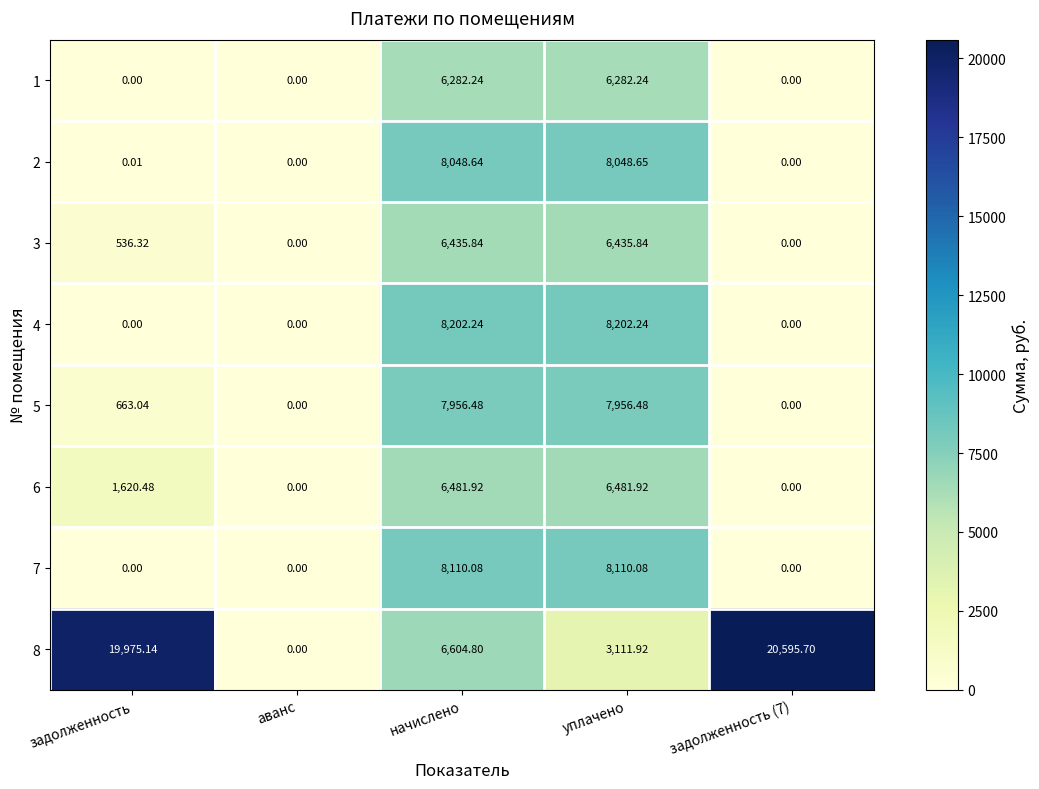

How many positive values does the 1 series have?

2